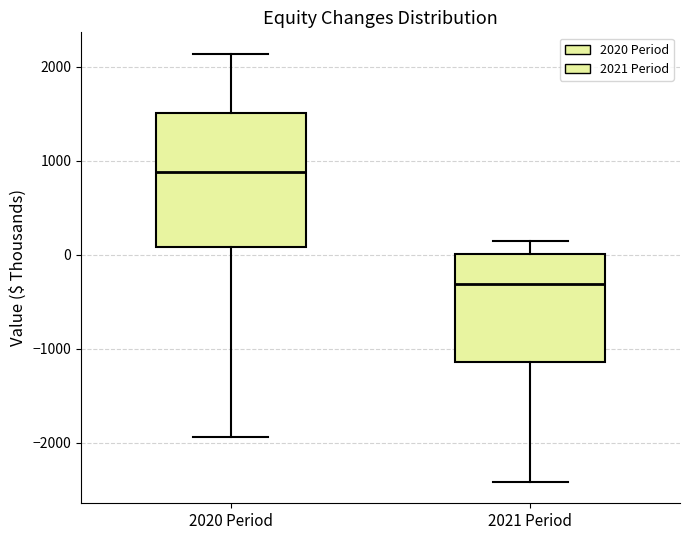

Reading left to right, transcribe this box plot: for each box, give where its median line is, the range the box spans, and where its two whiskers end, as read against the y-axis. The values are not printed on the chart, so give them approximately, as read against the axis.

2020 Period: median 900, box 100 to 1500, whiskers -1900 to 2100
2021 Period: median -300, box -1100 to 0, whiskers -2400 to 200